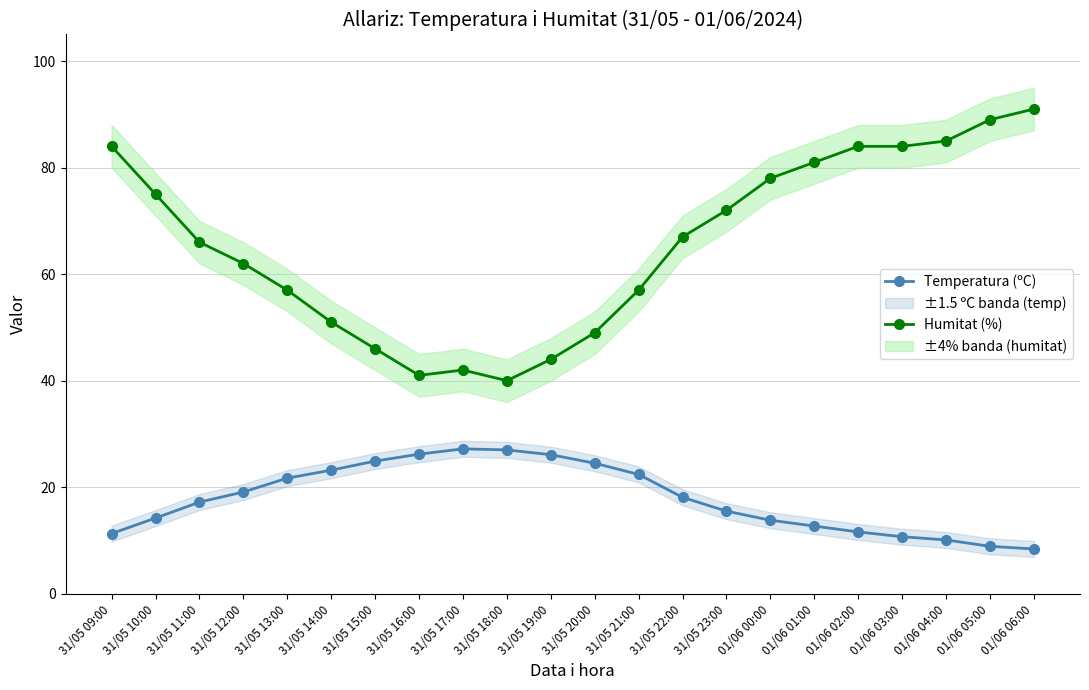

What is the sum of the Humitat (%) values at 31/05 18:00 and 31/05 15:00?

86.0